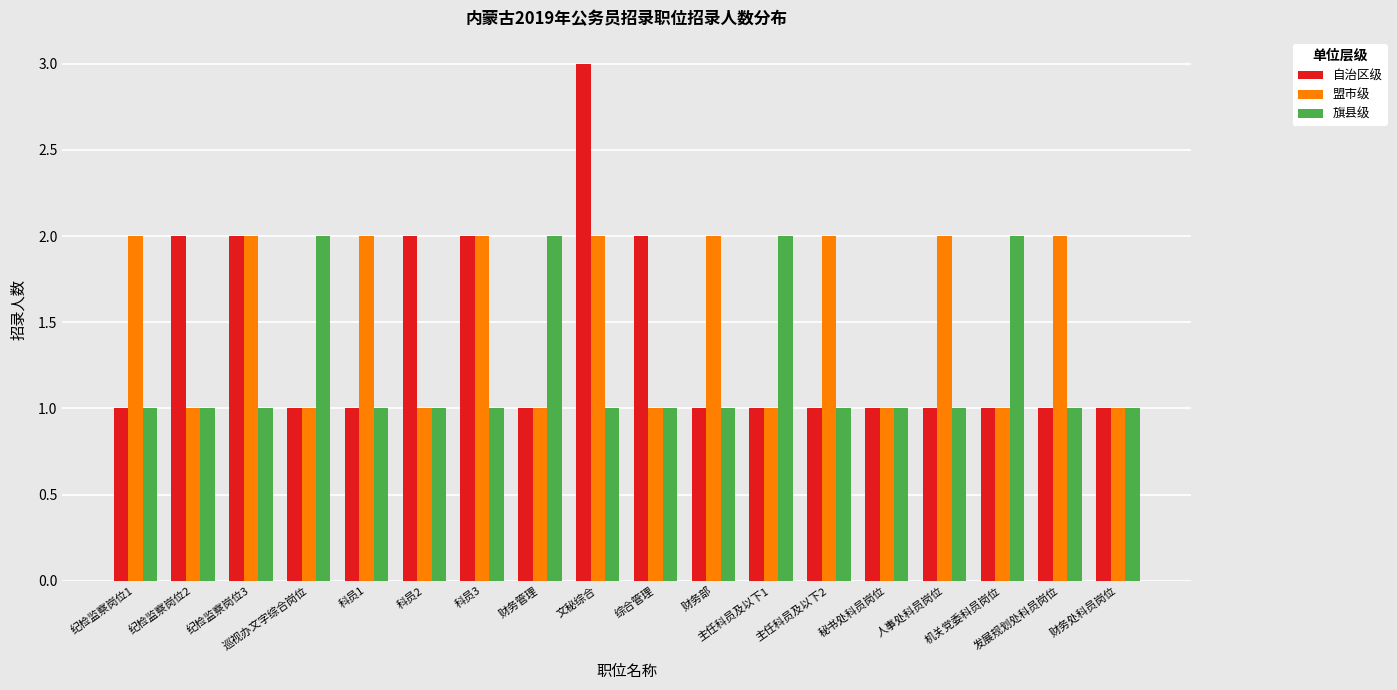

What is the spread (max minus min) of values at 纪检监察岗位3?

1